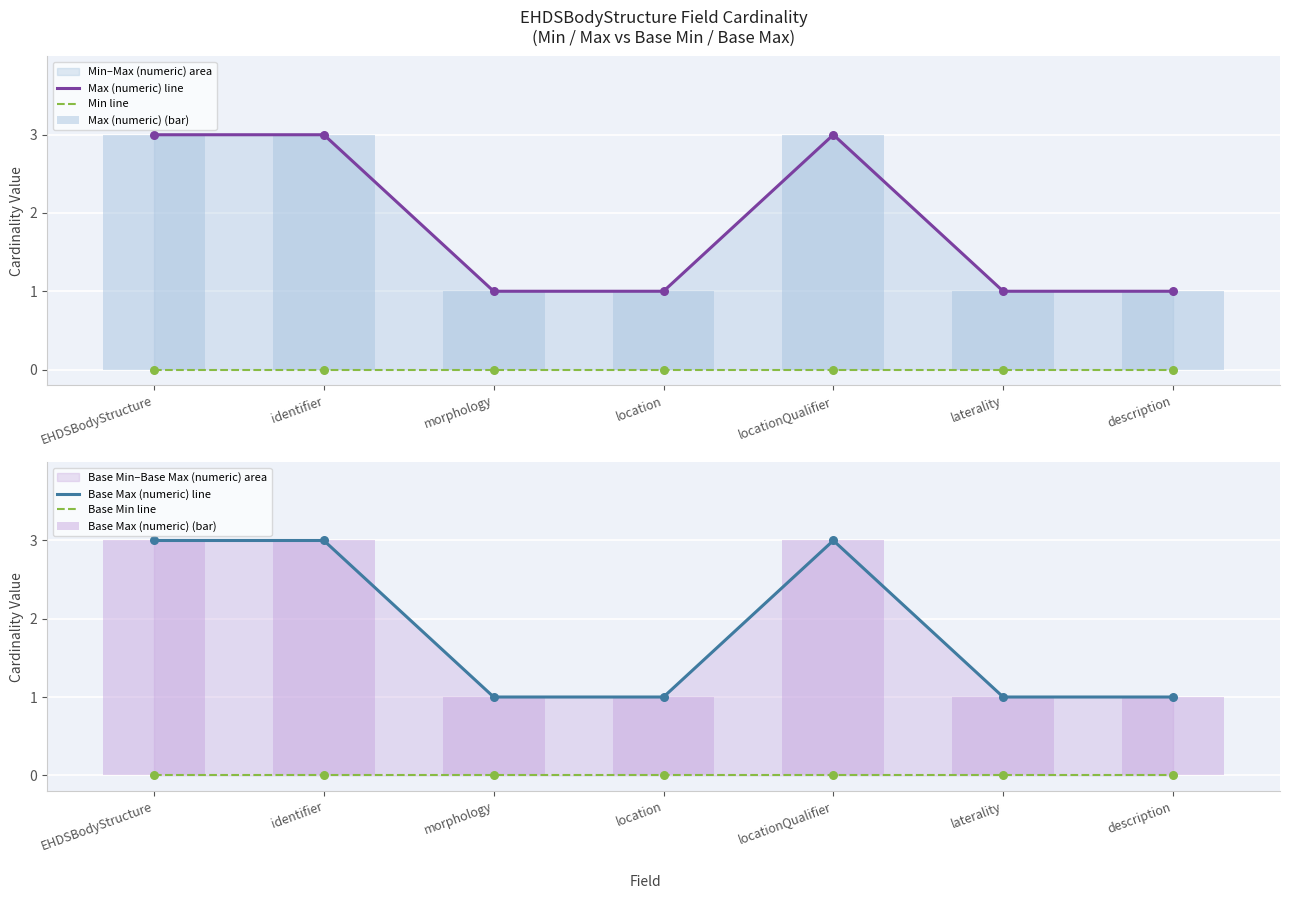

Which series has the largest Y range (max minus min)?

Max (numeric) line